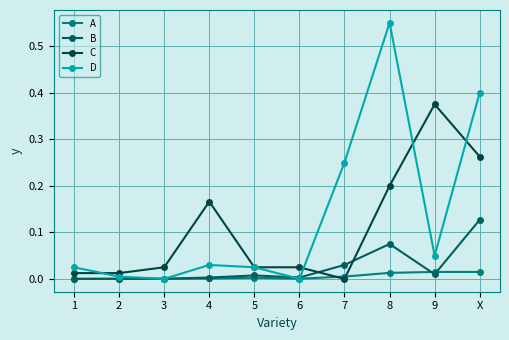

At which category does D reach its first local peak?

4